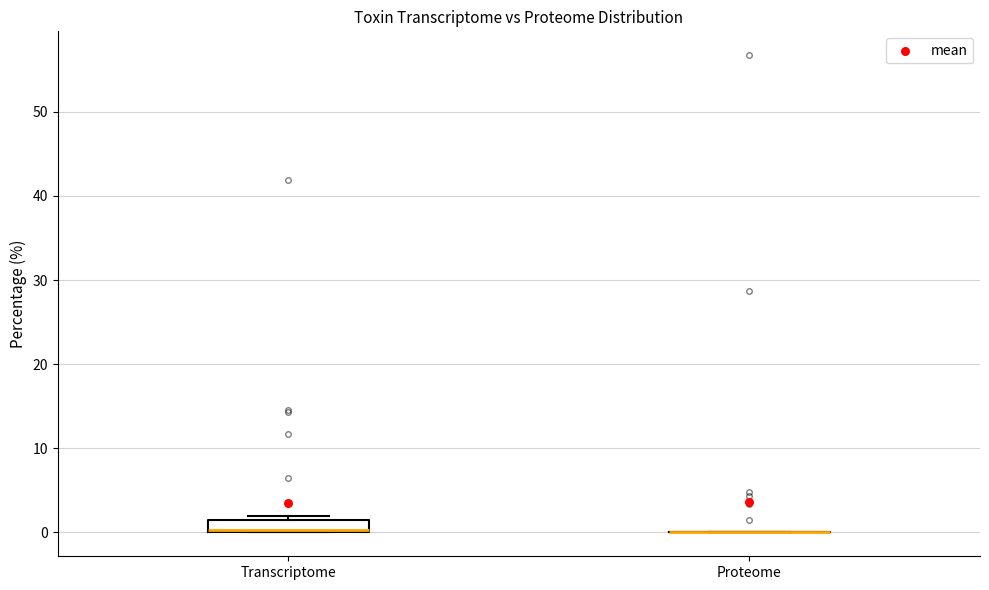

Which box is the tallest, from its lower edge to its upper edge?

Transcriptome